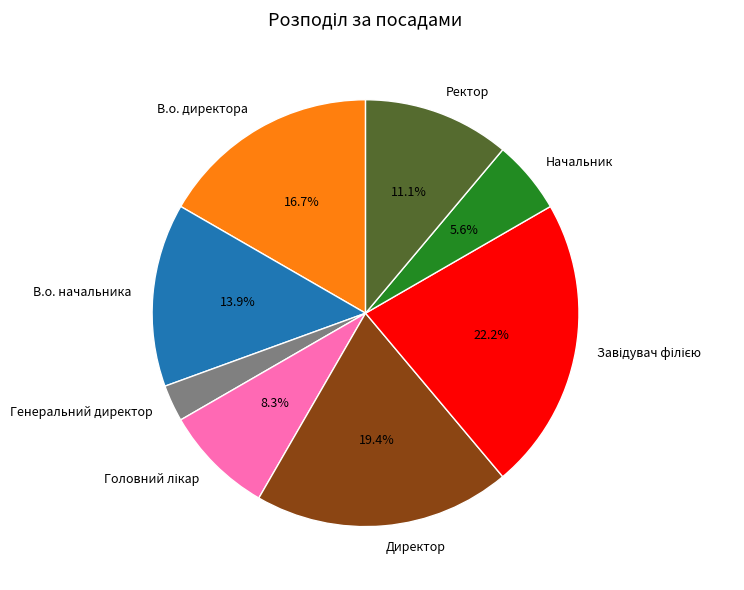

What is the smallest slice in the pie chart?

Генеральний директор